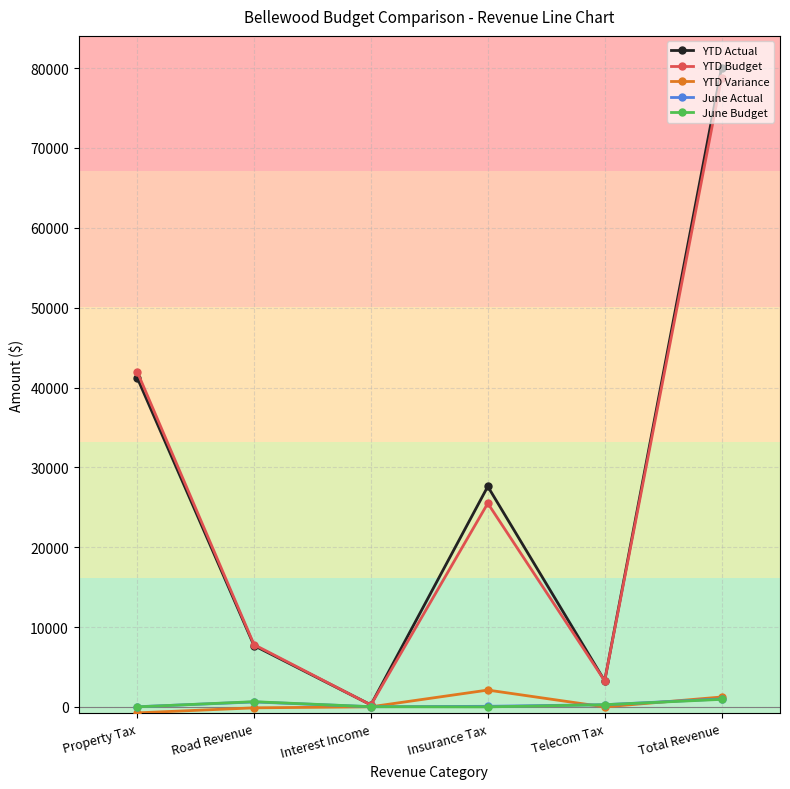

What are all the series names shown in the legend?

YTD Actual, YTD Budget, YTD Variance, June Actual, June Budget